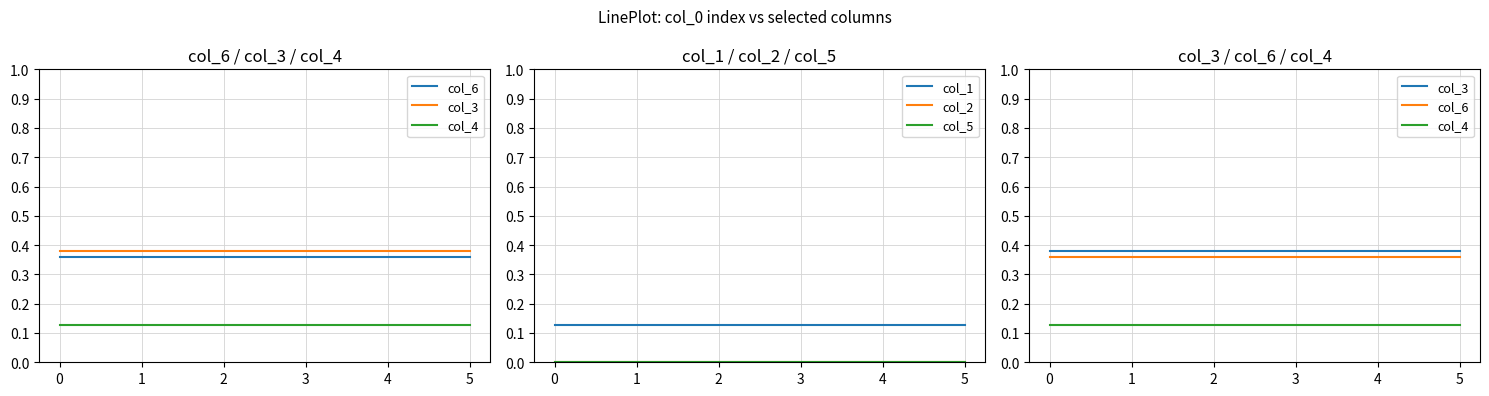

True or false: col_3 has a value of 0.4 at 5.

True